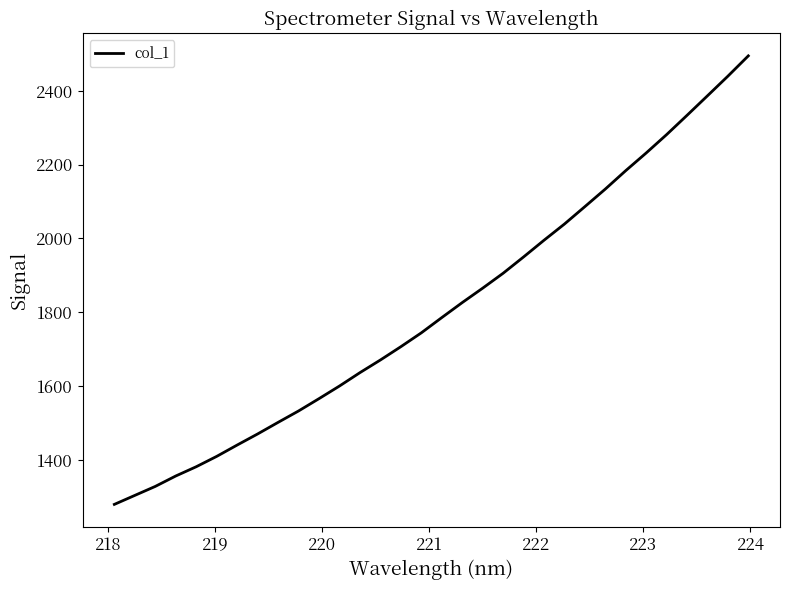

What is the greatest value displayed?

2494.7